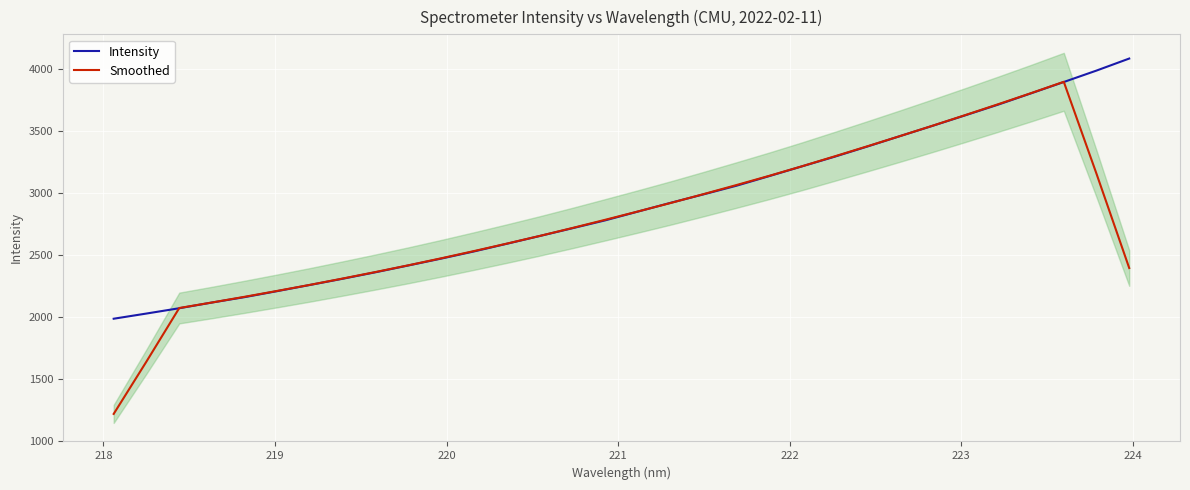

How many series are shown in this chart?

2